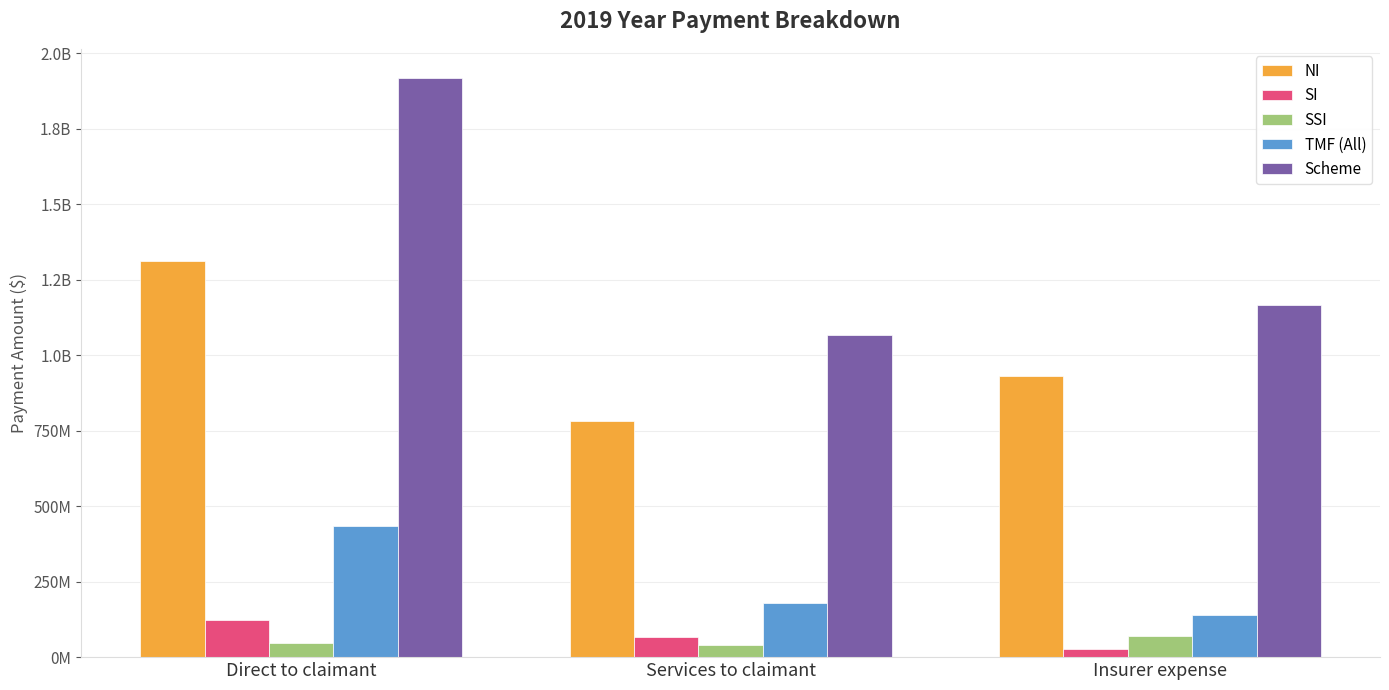

What are all the series names shown in the legend?

NI, SI, SSI, TMF (All), Scheme